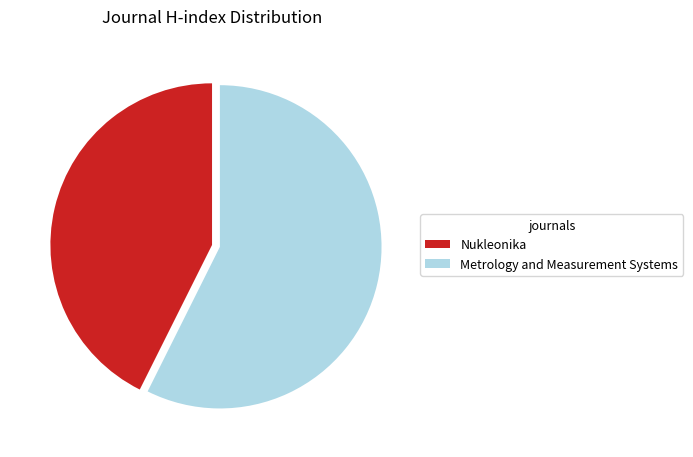

Which category accounts for the majority?

Metrology and Measurement Systems